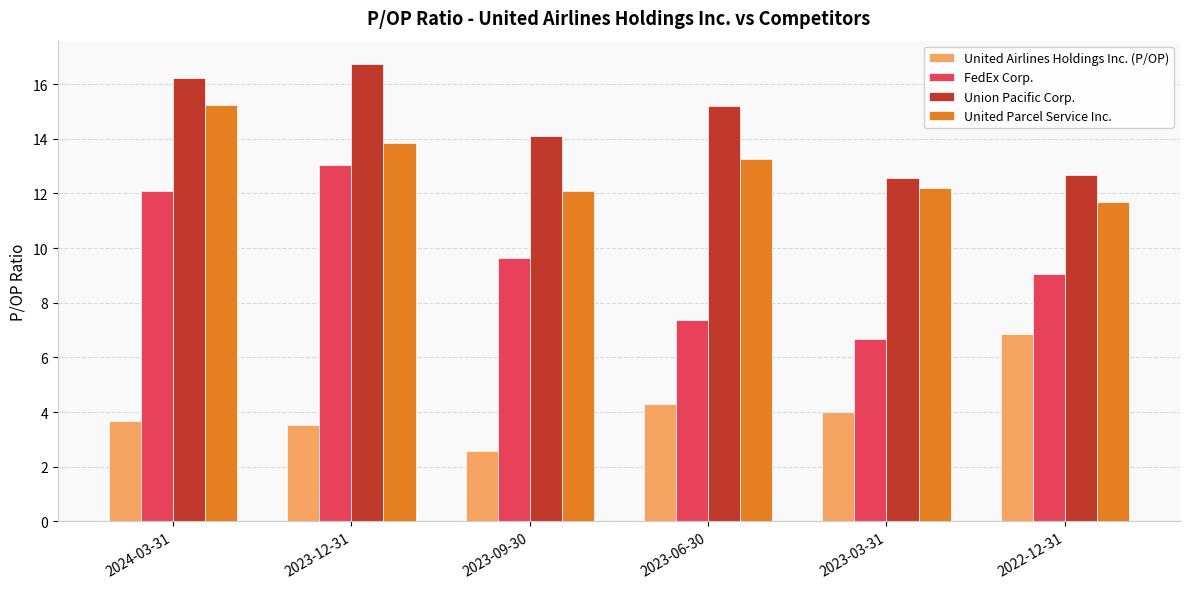

Rank the series by their maximum value, from highest to lowest.

Union Pacific Corp., United Parcel Service Inc., FedEx Corp., United Airlines Holdings Inc. (P/OP)